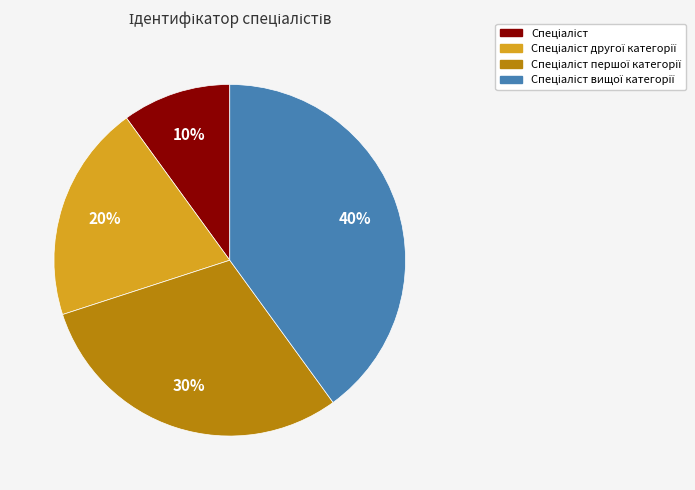

How many slices are in this pie chart?

4